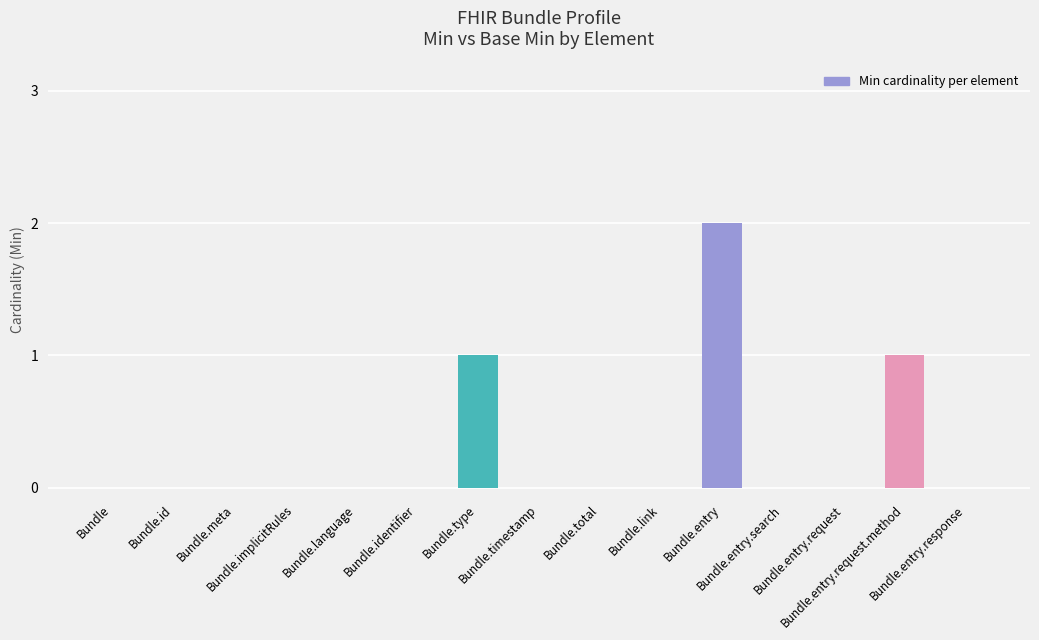

Reading left to right, what are all the values shown in this chart?

Bundle=0	Bundle.id=0	Bundle.meta=0	Bundle.implicitRules=0	Bundle.language=0	Bundle.identifier=0	Bundle.type=1	Bundle.timestamp=0	Bundle.total=0	Bundle.link=0	Bundle.entry=2	Bundle.entry.search=0	Bundle.entry.request=0	Bundle.entry.request.method=1	Bundle.entry.response=0